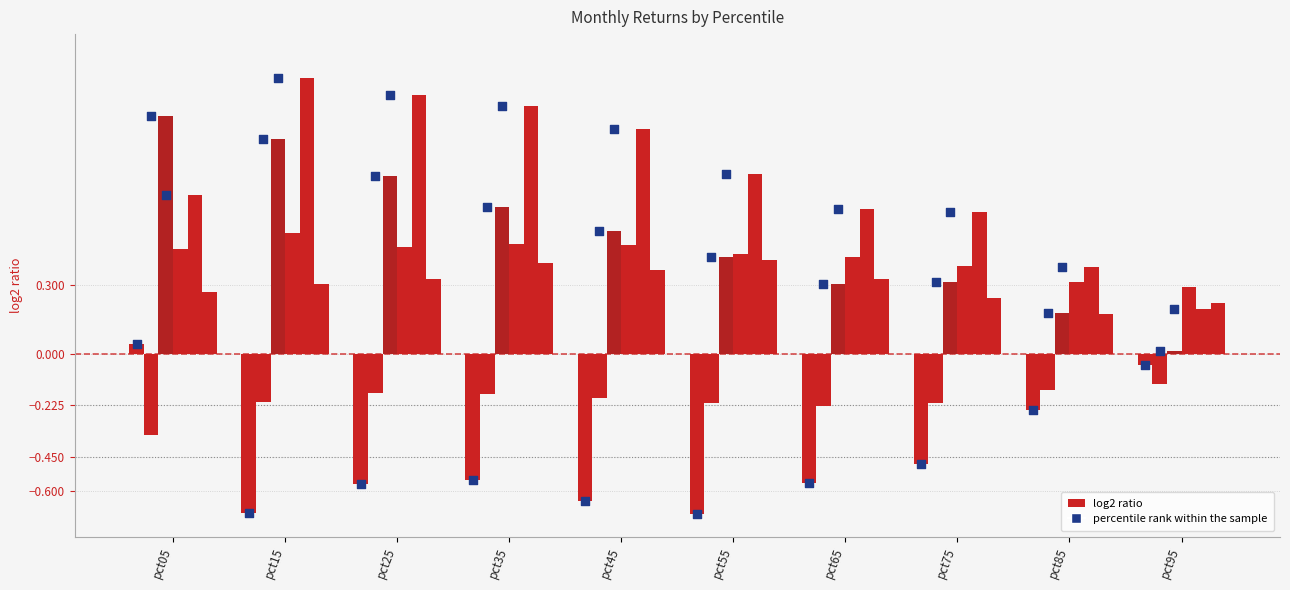

Which series reaches the maximum Y coordinate?

May